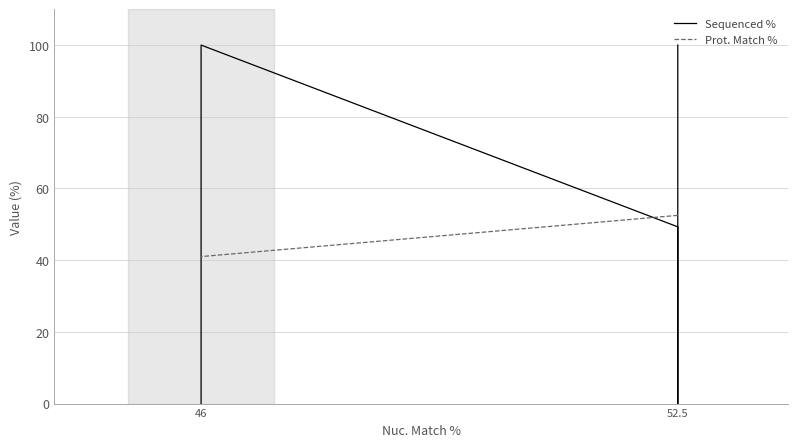

True or false: Sequenced % has more than 2 points higher than both neighbors.

False